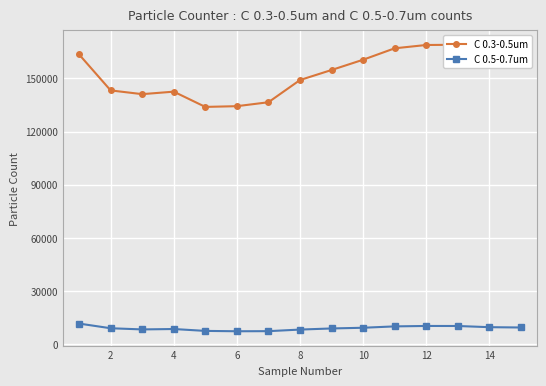

How many values in the C 0.5-0.7um series exceed 9078?

7